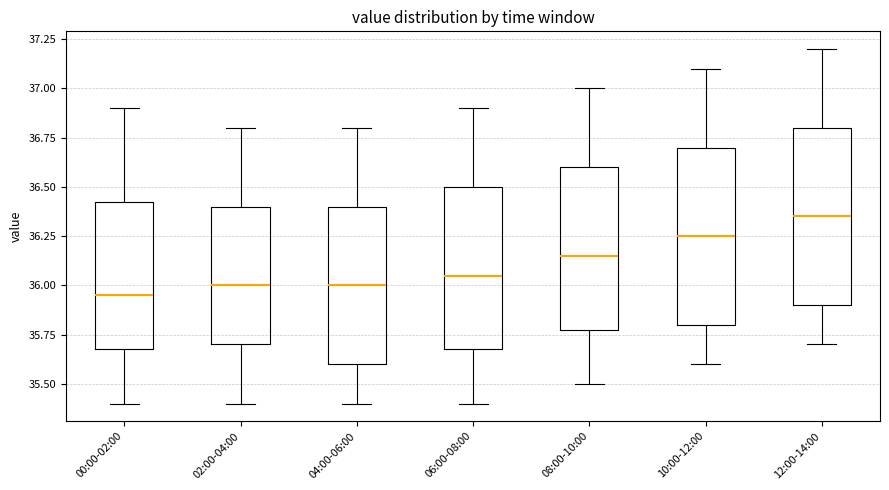

Where is the lower edge of the box for 12:00-14:00 on the y-axis? The values are not printed on the chart, so give them approximately, as read against the axis.

35.90